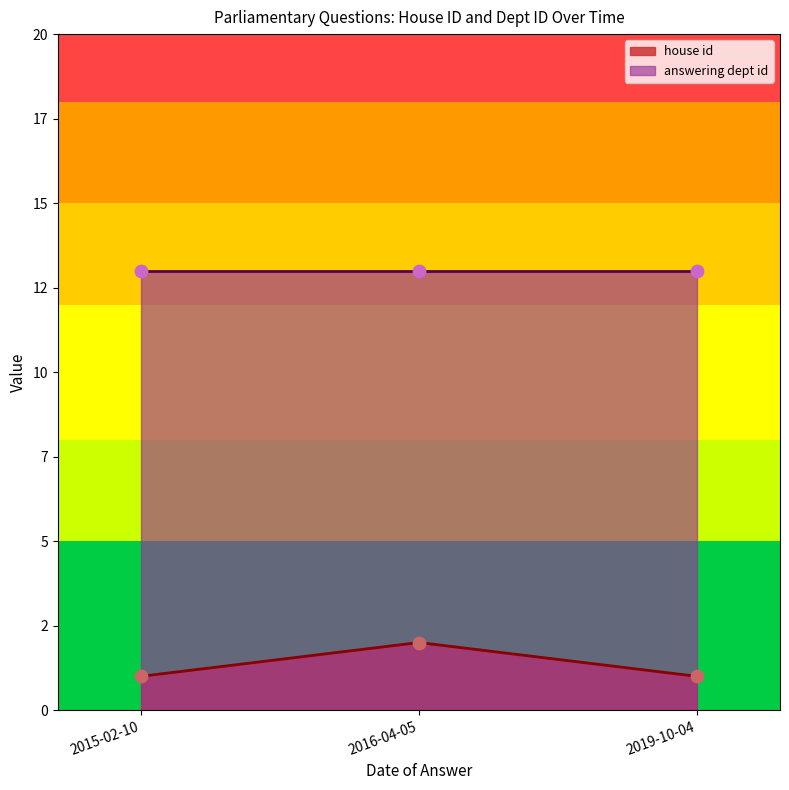

Which series has the widest spread of Y values?

house id